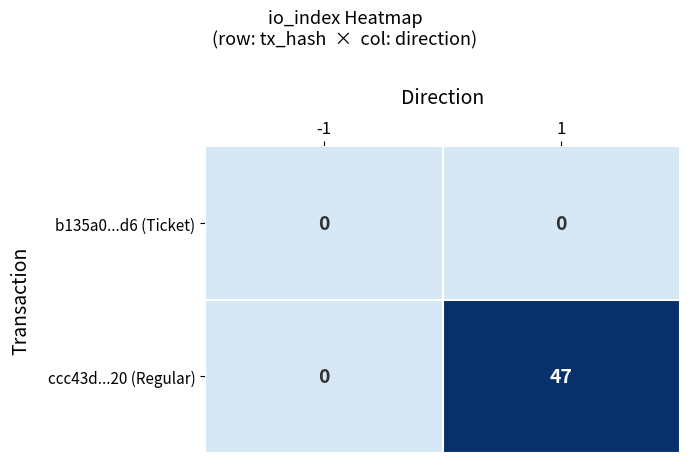

Reading left to right, extract all data points from this chart.

b135a0...d6 (Ticket): -1=0	1=0
ccc43d...20 (Regular): -1=0	1=47